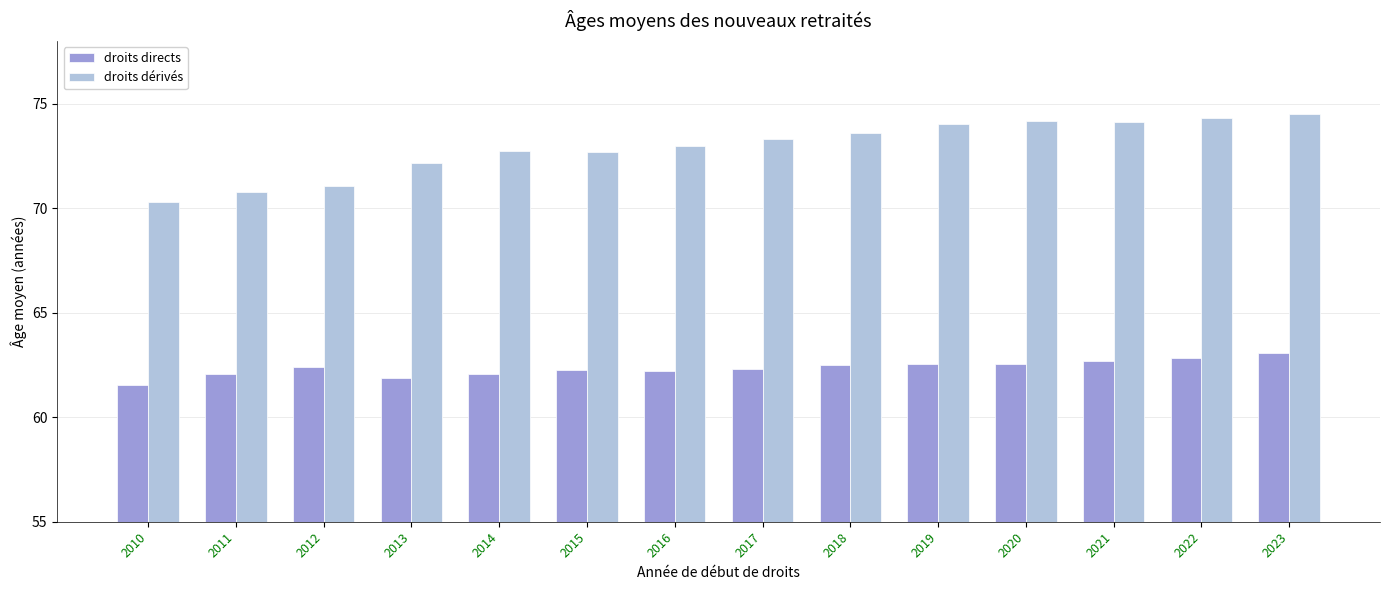

Rank the series by their maximum value, from lowest to highest.

droits directs, droits dérivés